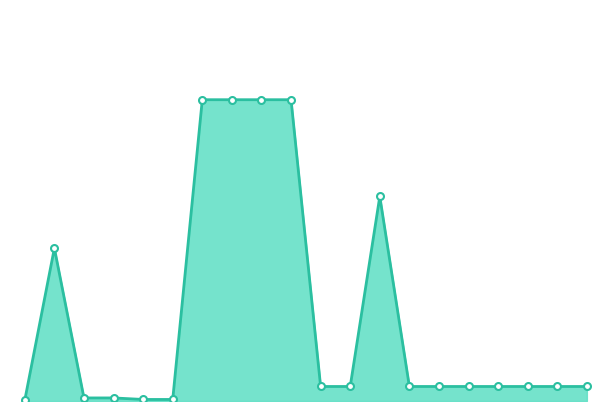

What is the label of the 13th point from the left?

12